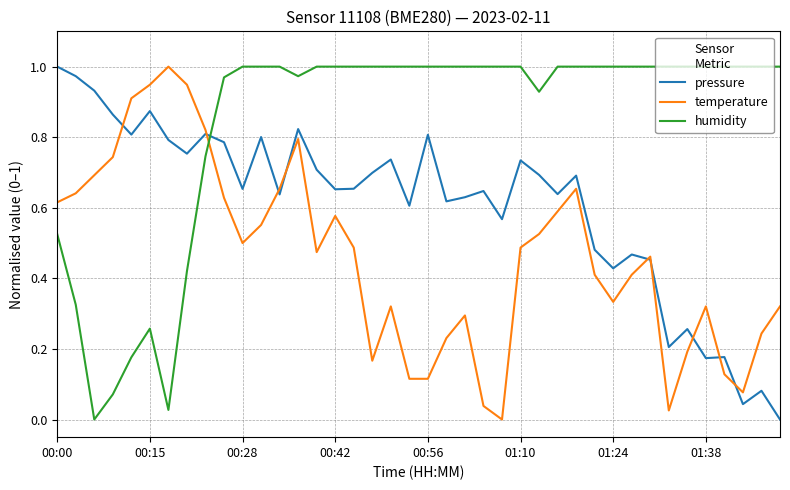

Which series has the largest total across all categories?

humidity